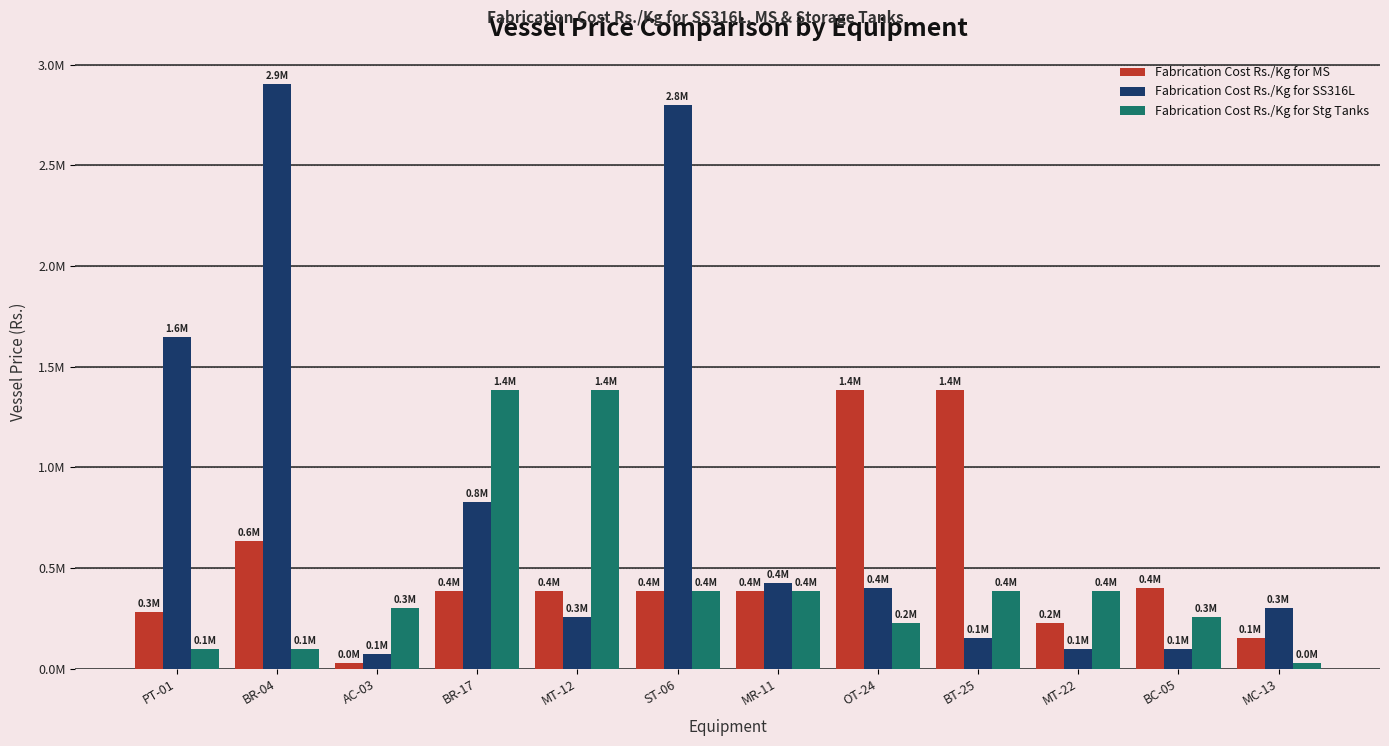

List the series in order of their overall mean, highest first.

Fabrication Cost Rs./Kg for SS316L, Fabrication Cost Rs./Kg for MS, Fabrication Cost Rs./Kg for Stg Tanks